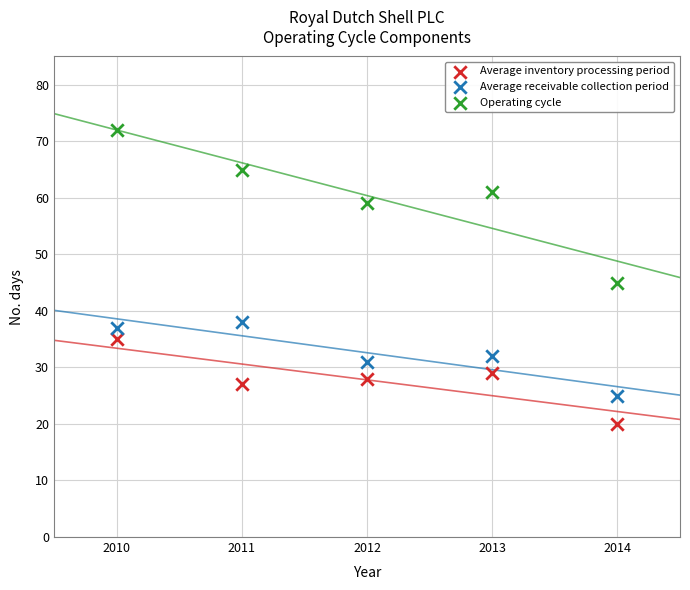

Across all series, what Y value is closest to 46?

45